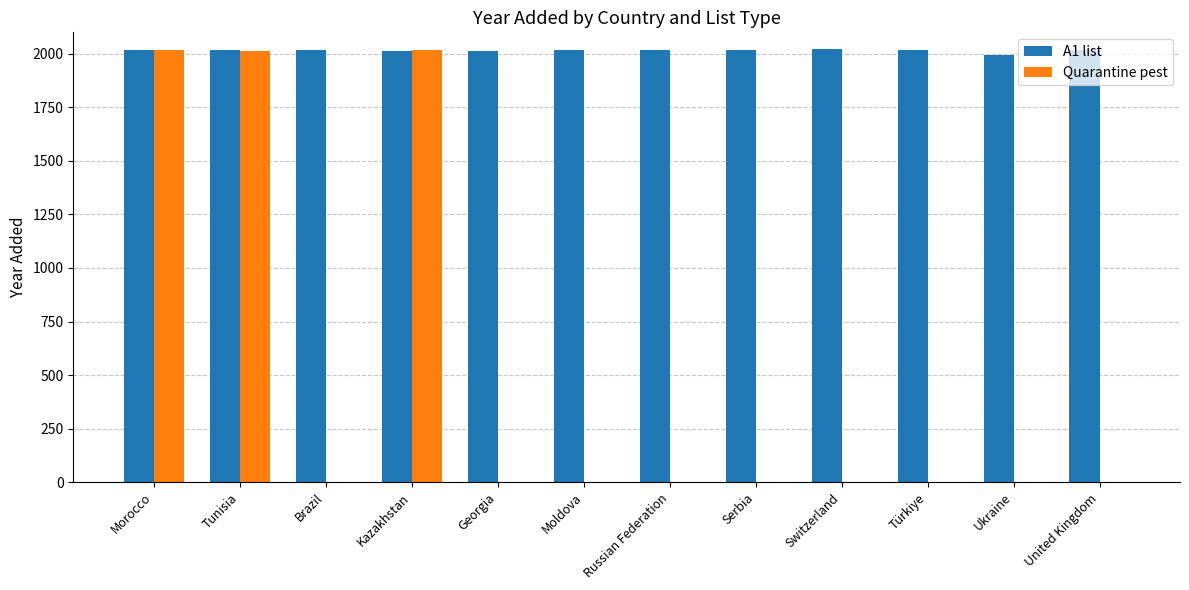

Are the bars horizontal?

No